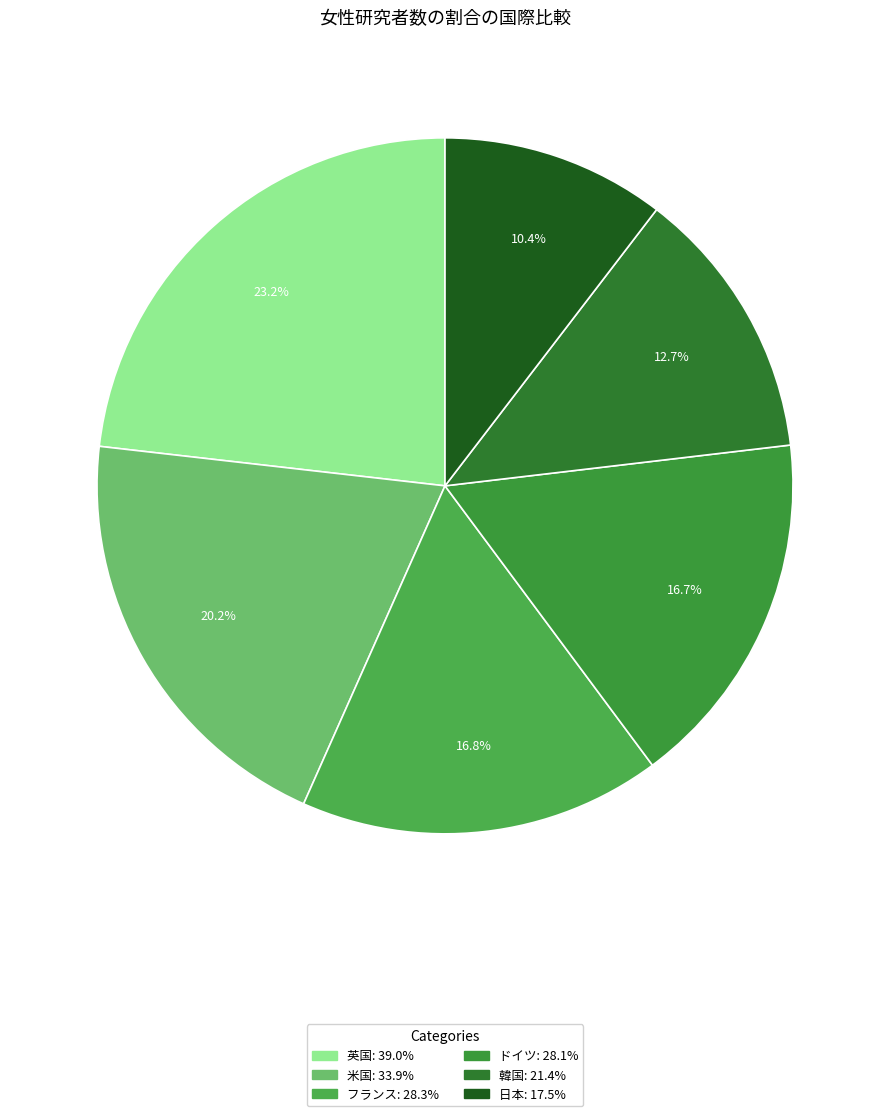

Is there a majority slice in this chart?

No